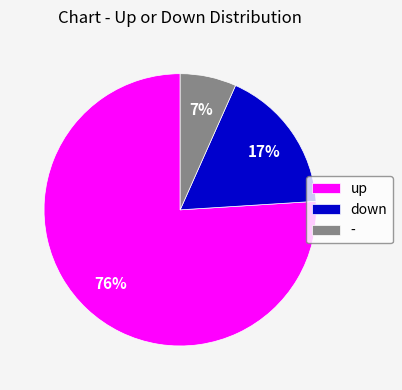

Is the sum of - and up greater than half?

Yes